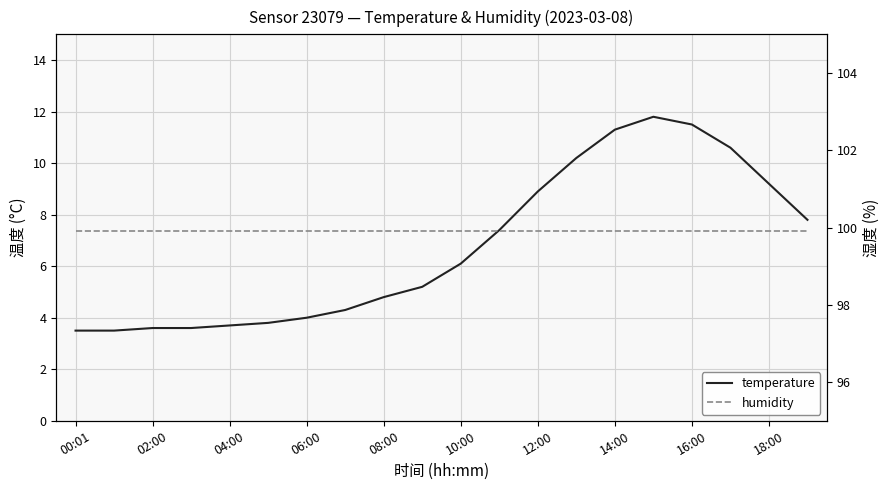

Is it true that temperature equals 11.8 at 15?

True